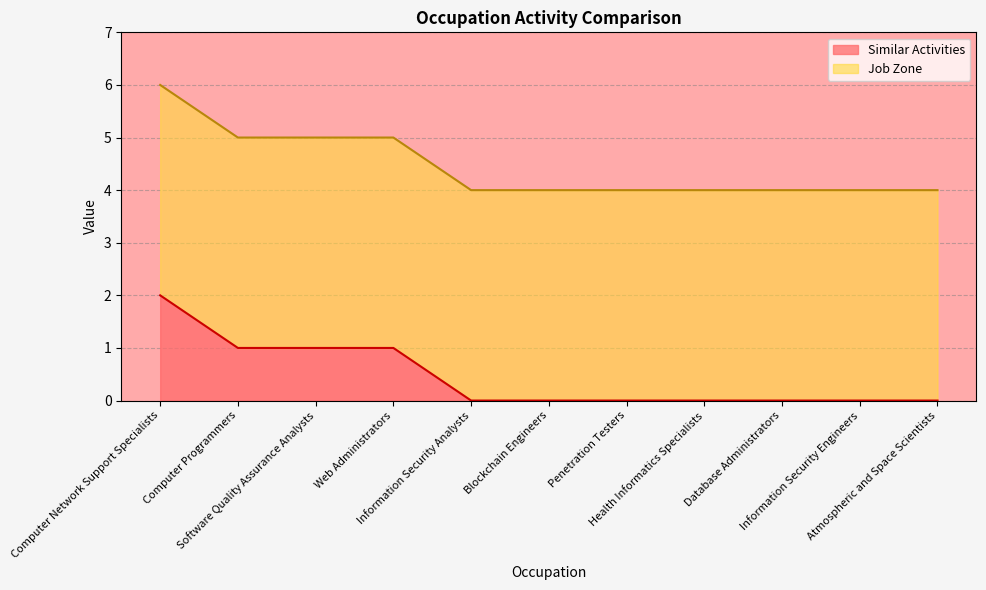

Reading left to right, extract all data points from this chart.

Computer Network Support Specialists=6	Computer Programmers=5	Software Quality Assurance Analysts=5	Web Administrators=5	Information Security Analysts=4	Blockchain Engineers=4	Penetration Testers=4	Health Informatics Specialists=4	Database Administrators=4	Information Security Engineers=4	Atmospheric and Space Scientists=4